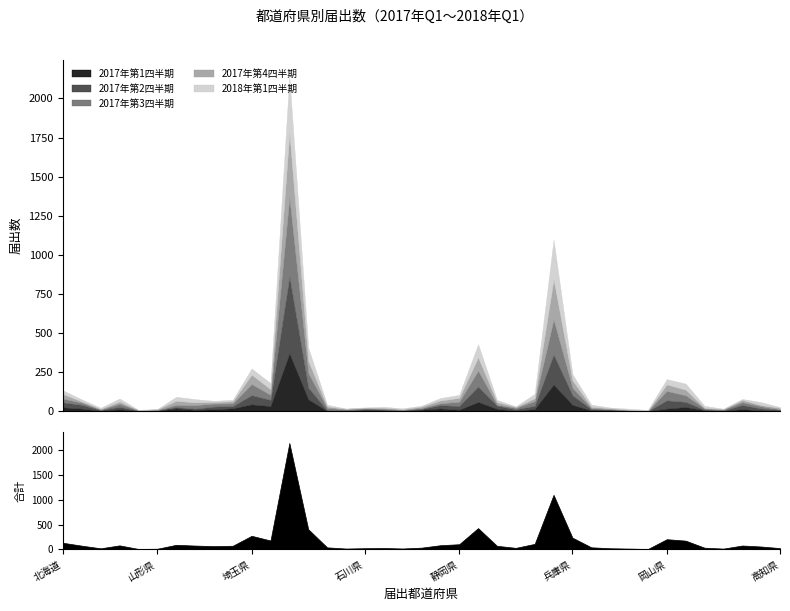

How many interior local valleys does the 2018年第1四半期 series have?

9